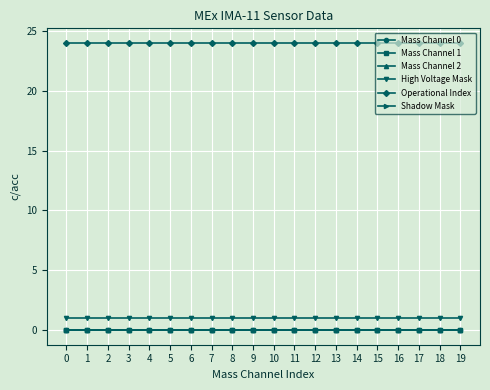

At how many categories does at least one series exceed 9?

20